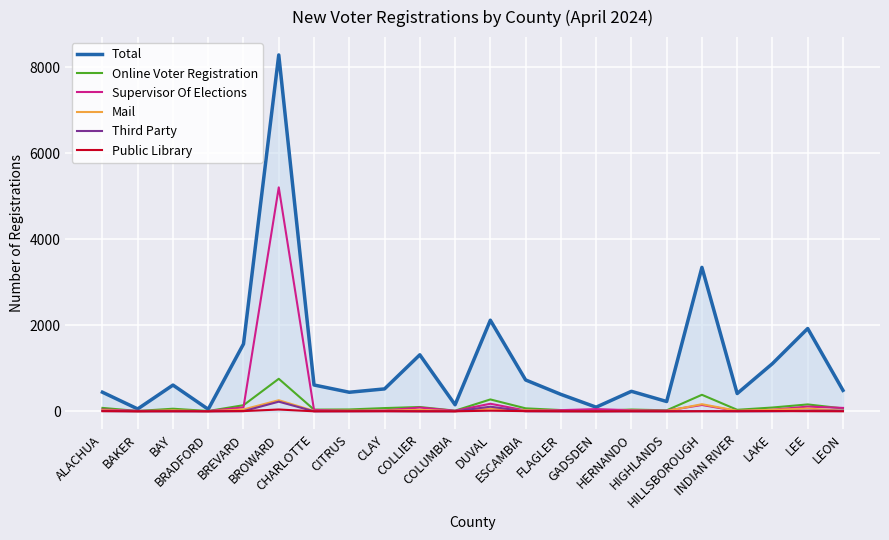

Which series has the largest range (max minus min)?

Total